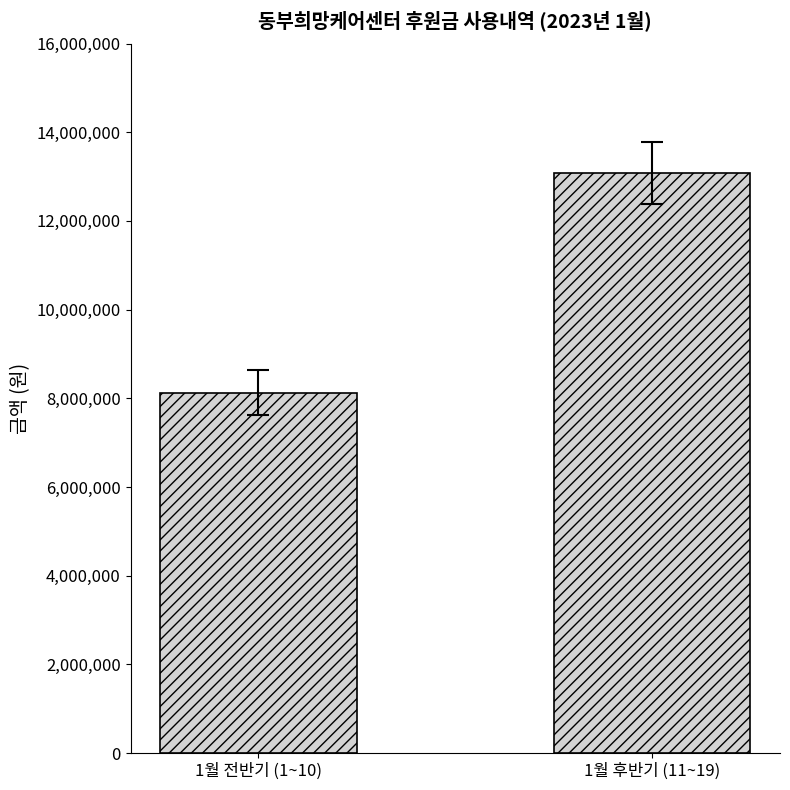

Reading right to left, list all the values displayed in this chart.

1월 후반기 (11~19)=13089190	1월 전반기 (1~10)=8130010